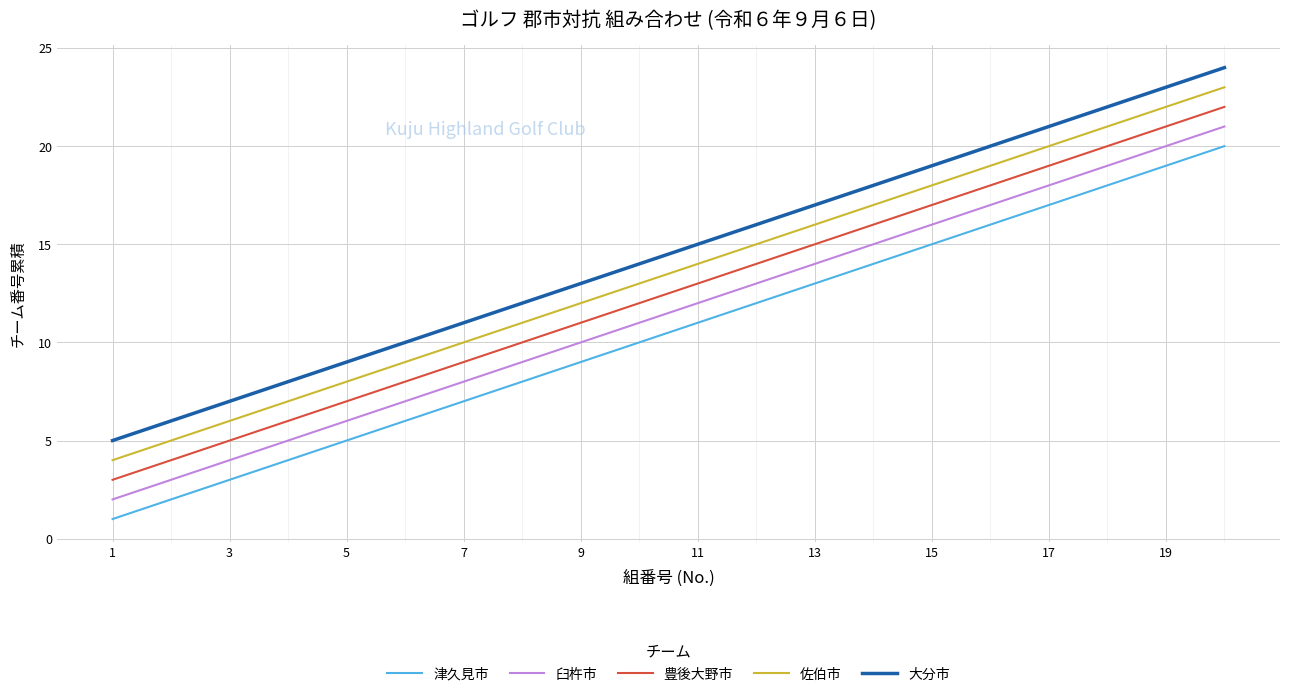

What is the difference between the maximum and minimum values in the 大分市 series?

19